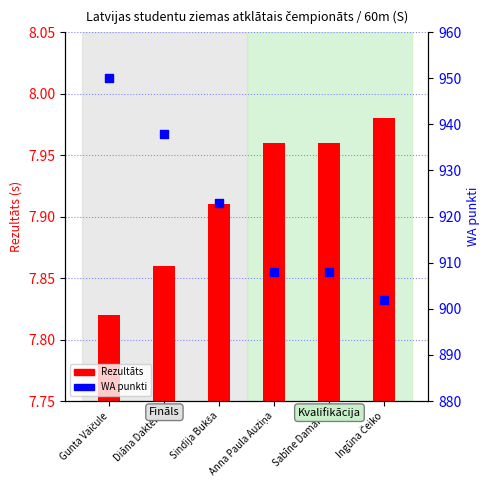

What are all the series names shown in the legend?

Rezultāts, WA